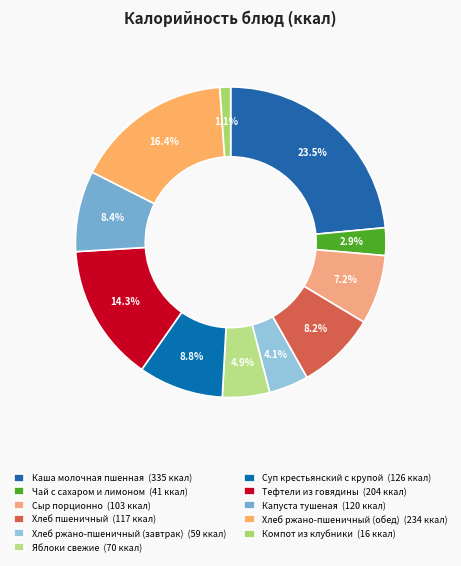

How many slices are in this pie chart?

11